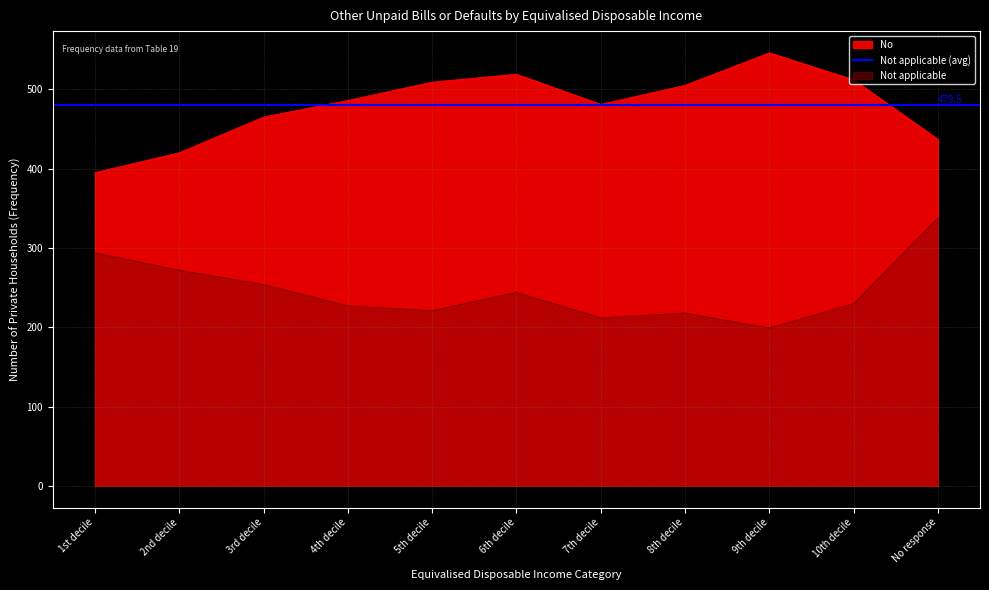

List the series in order of their overall mean, highest first.

No, Not applicable